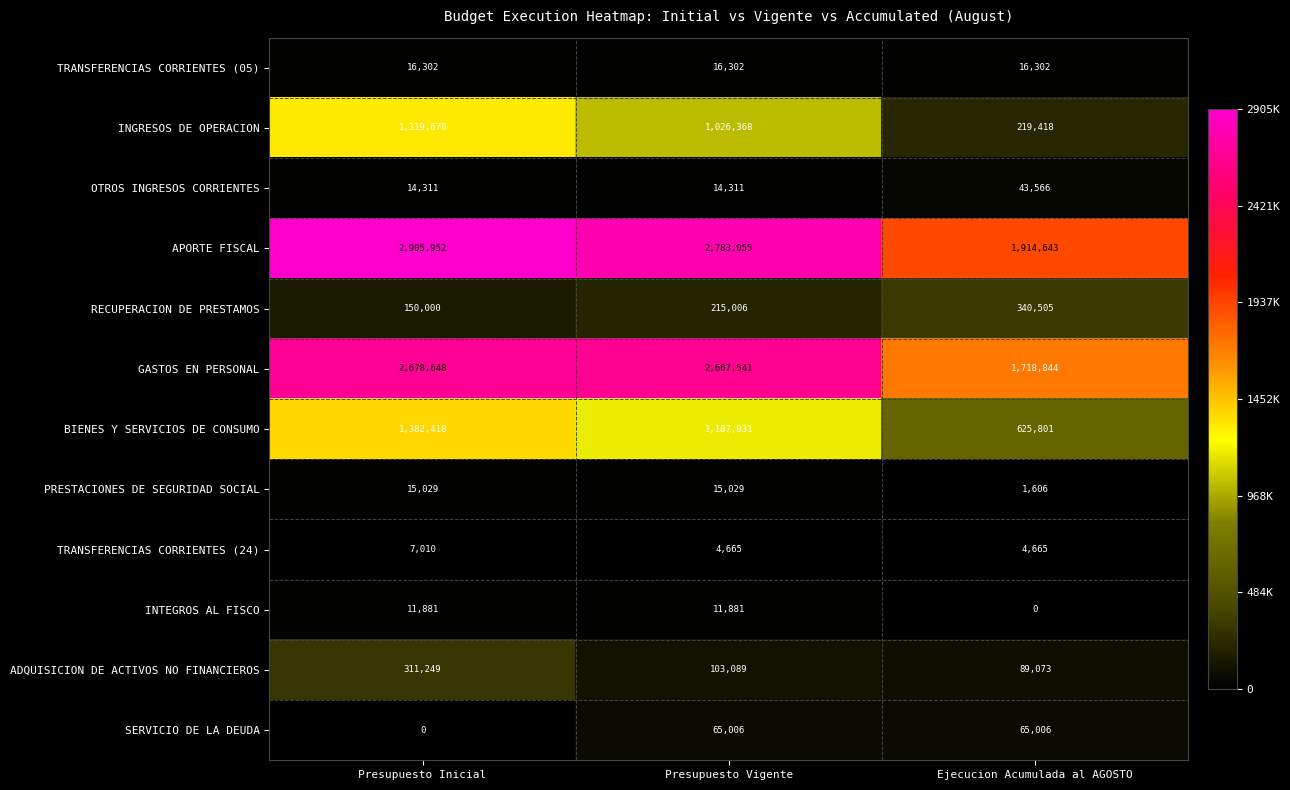

What is the highest value of the INTEGROS AL FISCO series?

11881